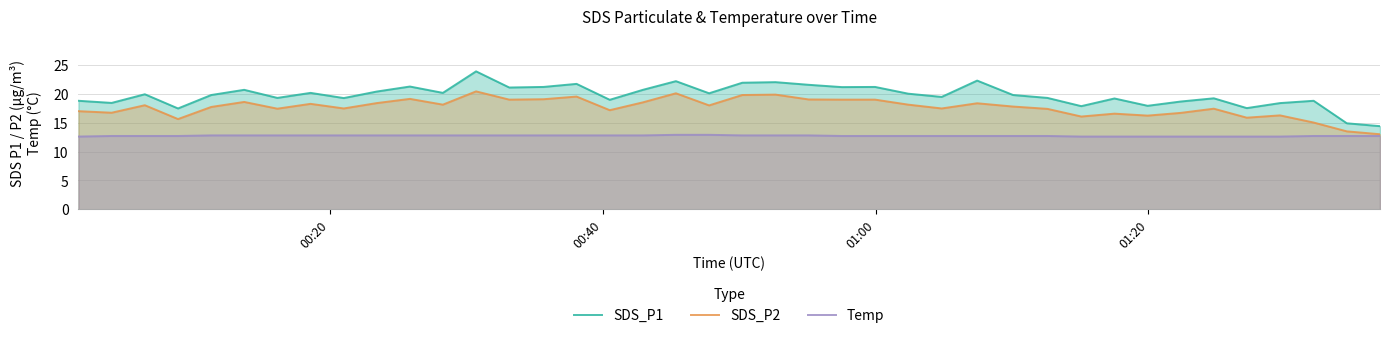

What is the lowest value of the Temp series?

12.6